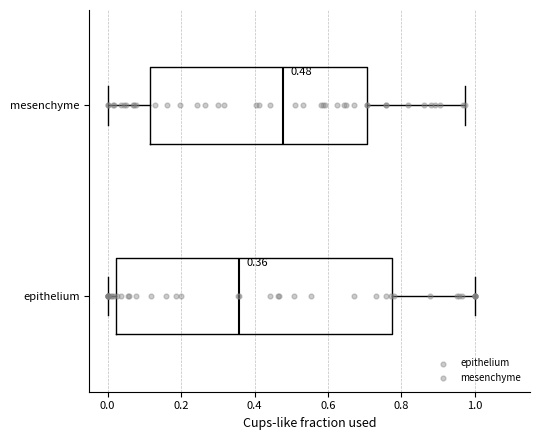

Comparing the boxes themselves (not the whiskers), which one is the widest?

epithelium